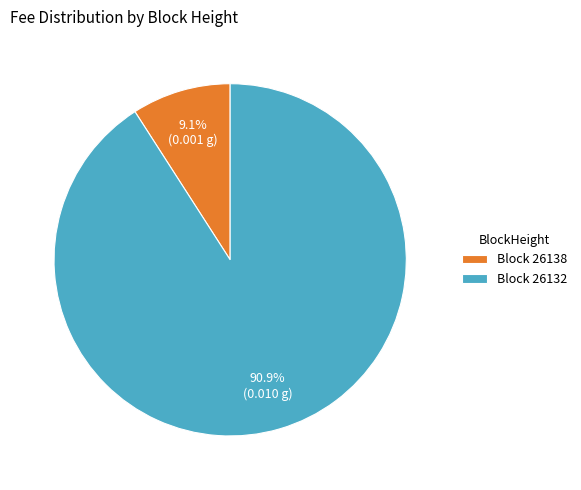

What is the smallest slice in the pie chart?

Block 26138